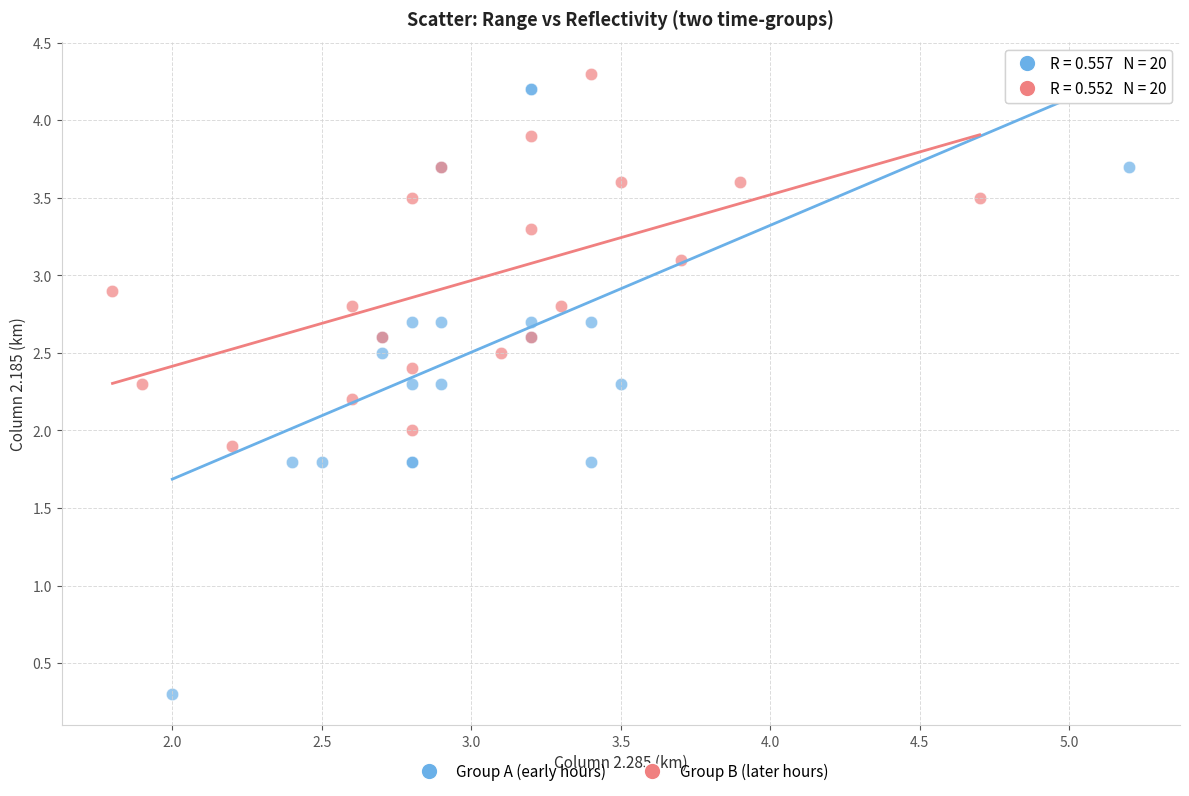

Which series contains the lowest Y value?

Group A (early hours)